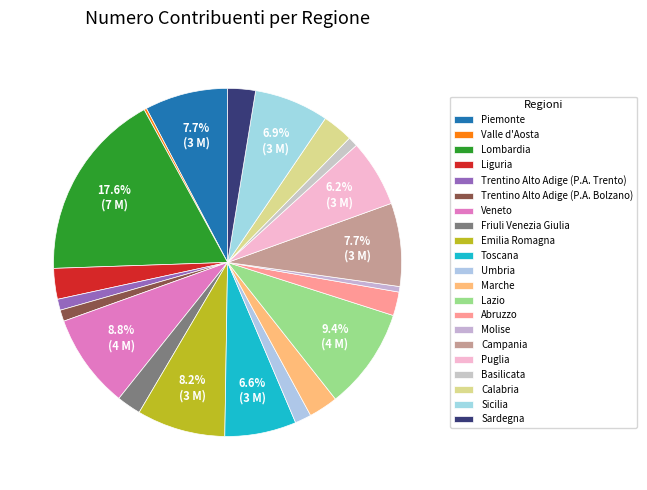

Approximately how many times larger is the value at Lazio compared to Toscana?

1.4